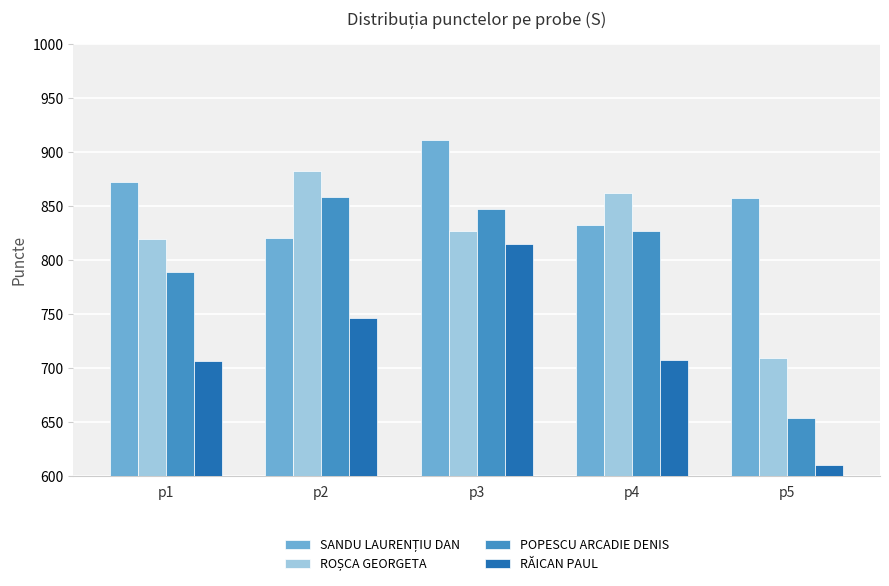

What is the greatest value displayed?

911